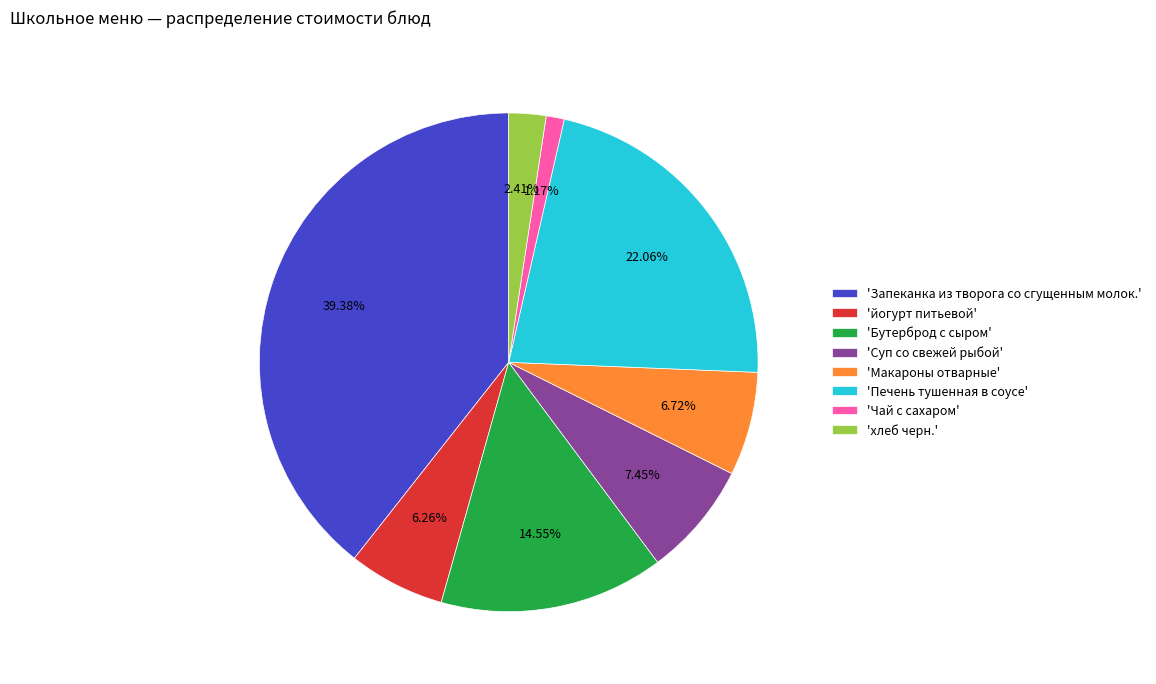

Which slice is the largest?

'Запеканка из творога со сгущенным молок.'